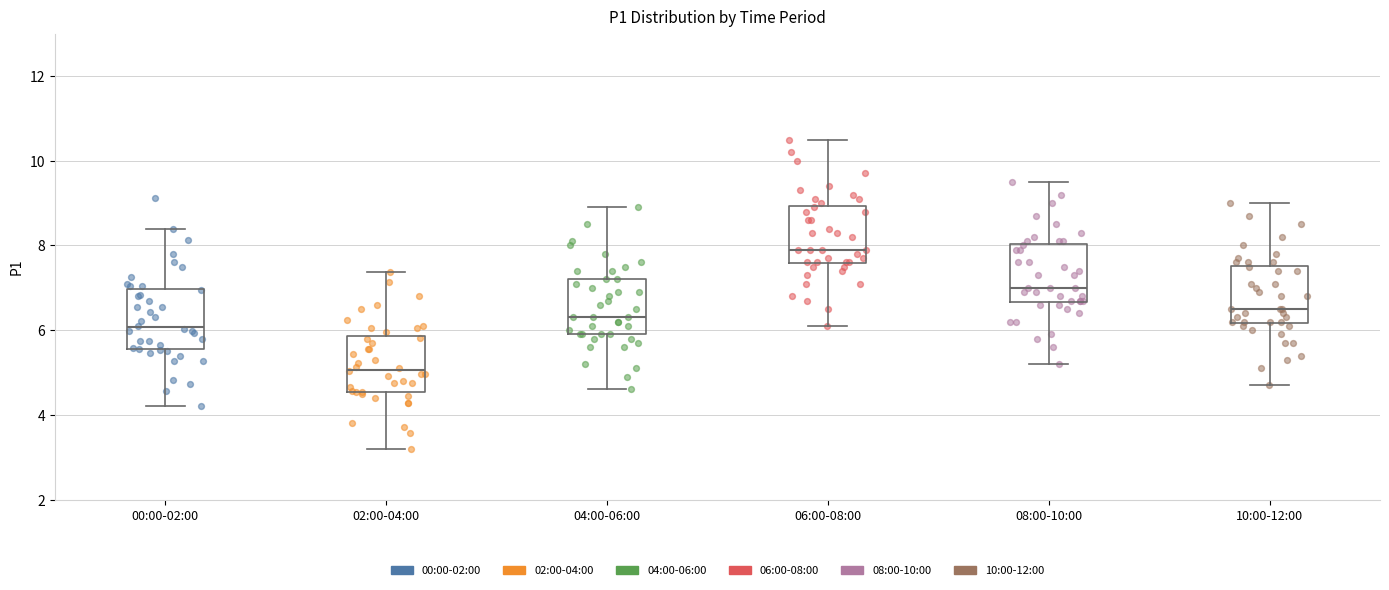

Reading left to right, transcribe this box plot: for each box, give where its median line is, the range the box spans, and where its two whiskers end, as read against the y-axis. The values are not printed on the chart, so give them approximately, as read against the axis.

00:00-02:00: median 6.0, box 5.6 to 7.0, whiskers 4.2 to 8.4
02:00-04:00: median 5.0, box 4.6 to 5.8, whiskers 3.2 to 7.4
04:00-06:00: median 6.4, box 6.0 to 7.2, whiskers 4.6 to 9.0
06:00-08:00: median 8.0, box 7.6 to 9.0, whiskers 6.2 to 10.6
08:00-10:00: median 7.0, box 6.6 to 8.0, whiskers 5.2 to 9.6
10:00-12:00: median 6.6, box 6.2 to 7.6, whiskers 4.8 to 9.0